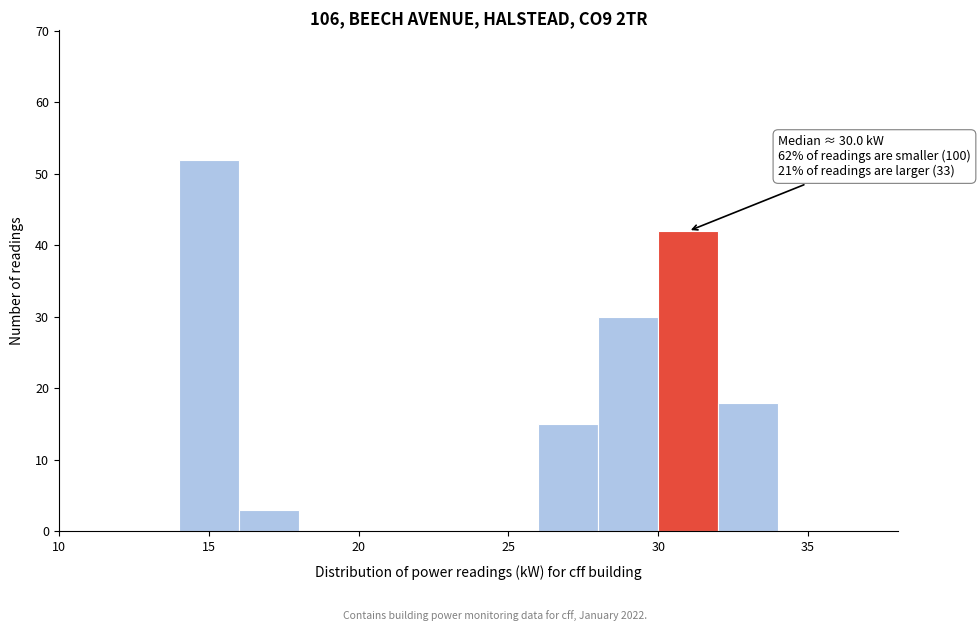

Over which range of the x-axis is the bar tallest?

14 to 16